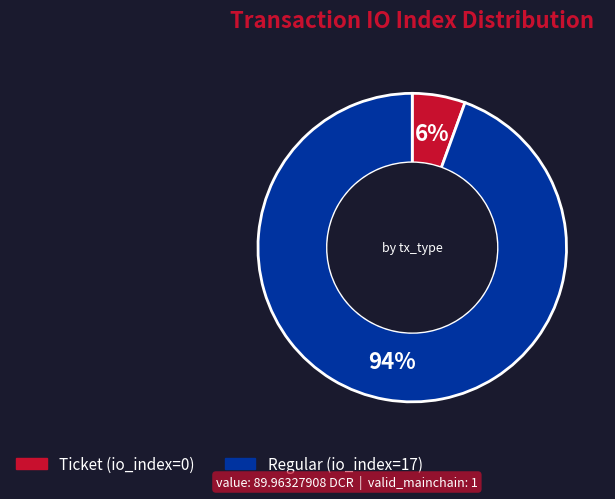

How many slices are in this pie chart?

2